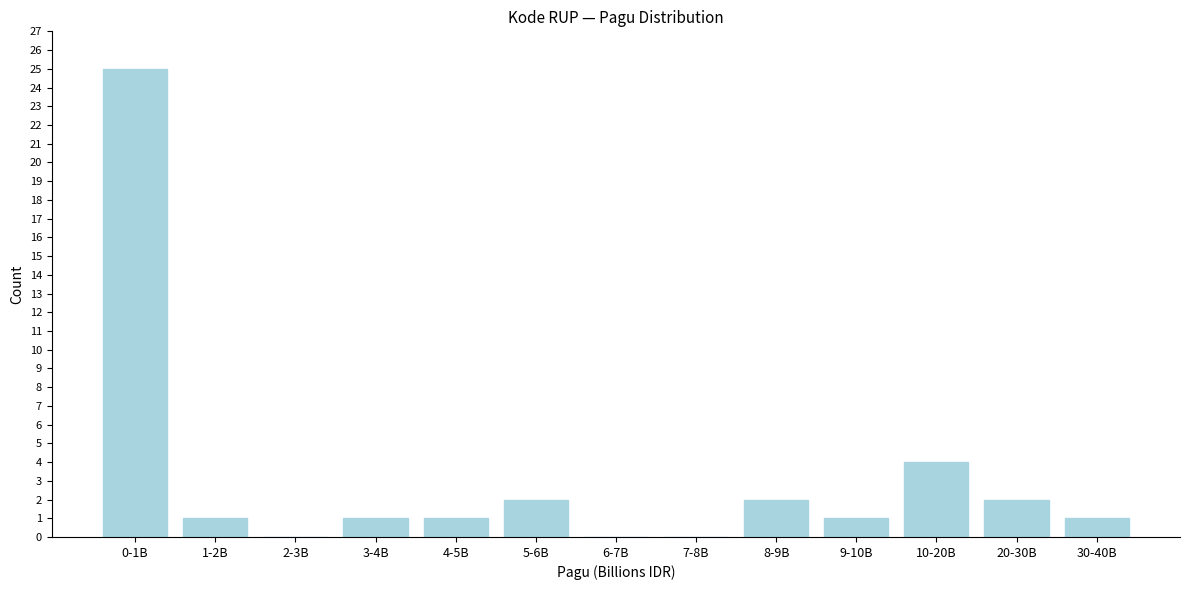

Reading right to left, transcribe all the data shown in this chart.

30-40B=1	20-30B=2	10-20B=4	9-10B=1	8-9B=2	7-8B=0	6-7B=0	5-6B=2	4-5B=1	3-4B=1	2-3B=0	1-2B=1	0-1B=25